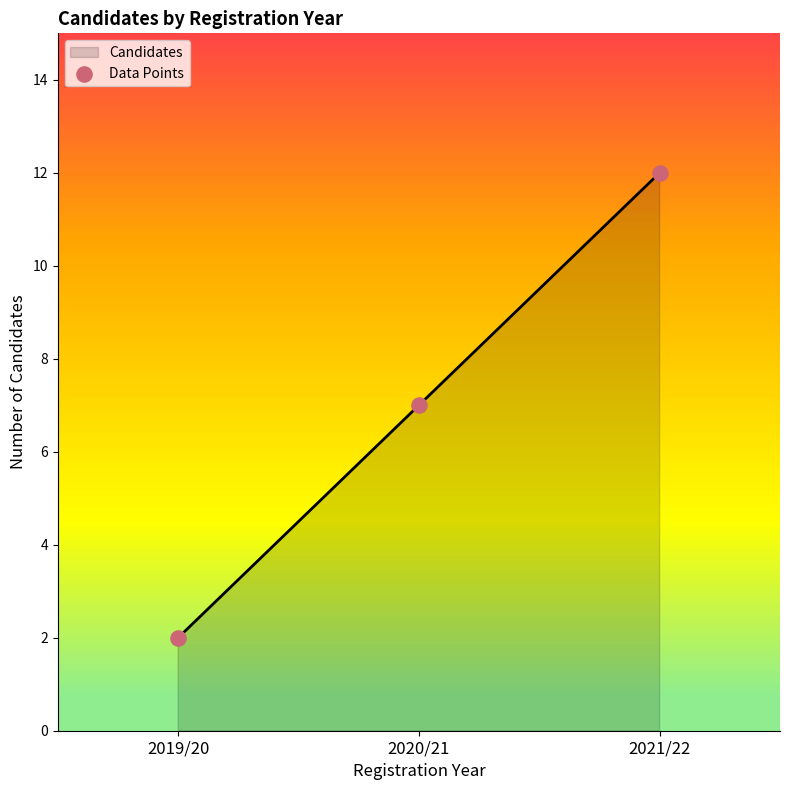

What is the average Y value?

7